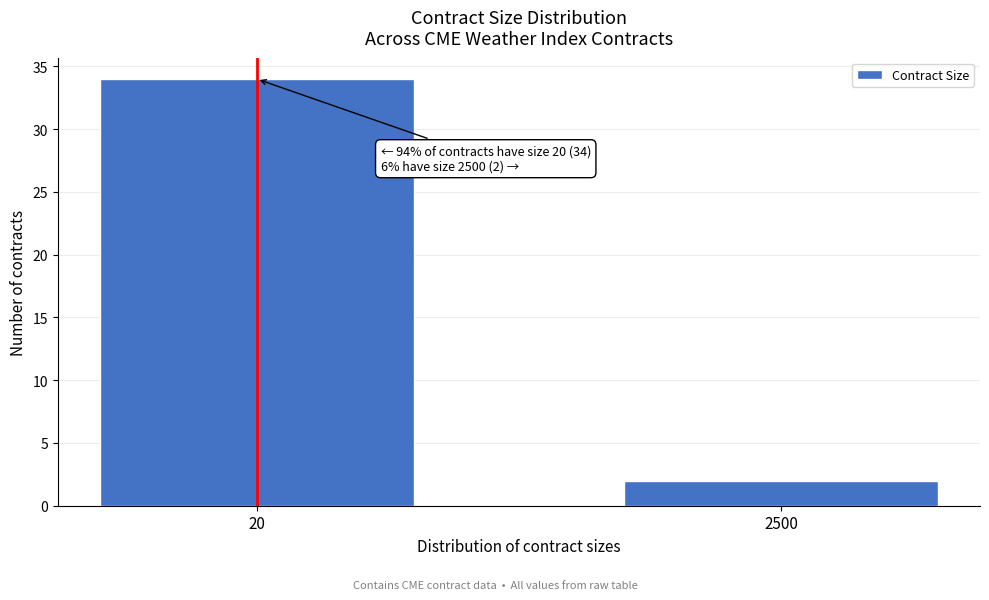

Reading left to right, what are all the values shown in this chart?

20=34	2500=2